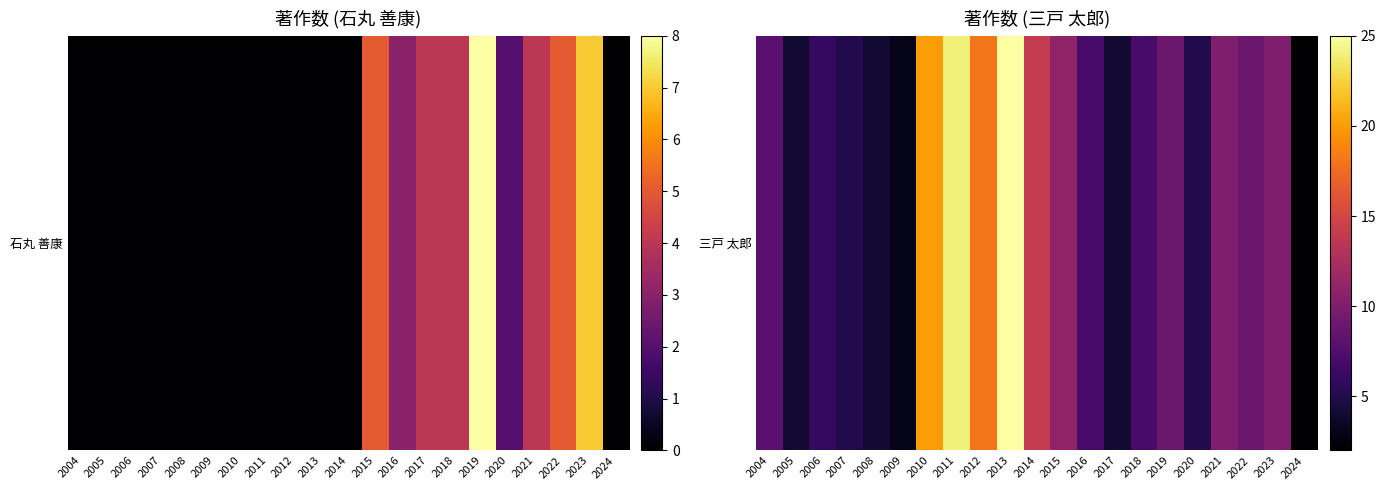

Is it true that the value at 2019 is 4?

False